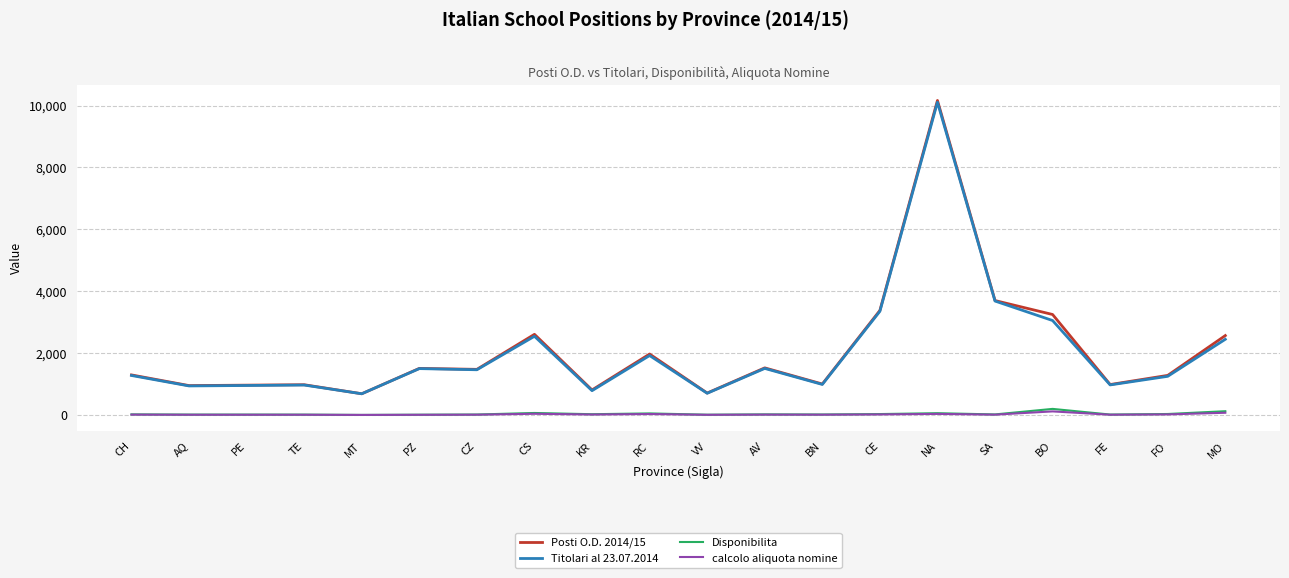

True or false: calcolo aliquota nomine and Posti O.D. 2014/15 intersect in this chart.

False